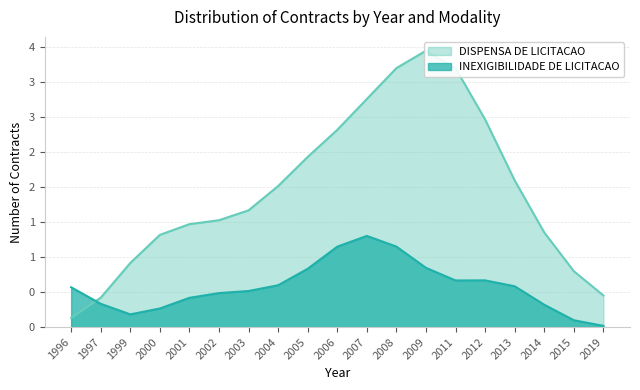

How many lines are shown in the chart?

2